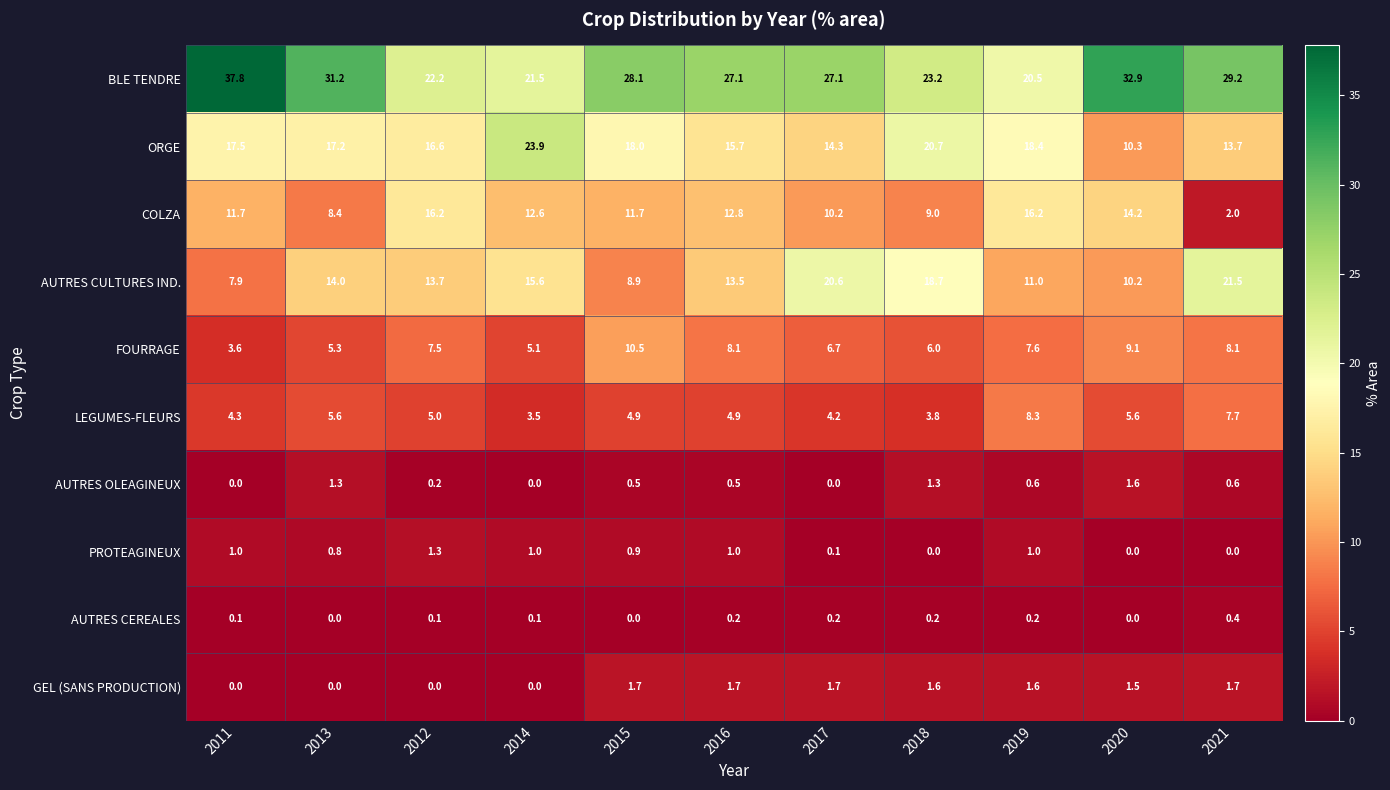

What is the average value of the LEGUMES-FLEURS series?

5.3